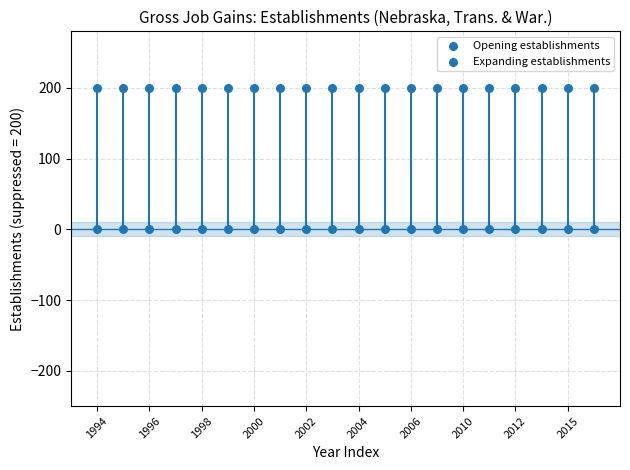

How many points are shown in the scatter plot?

40